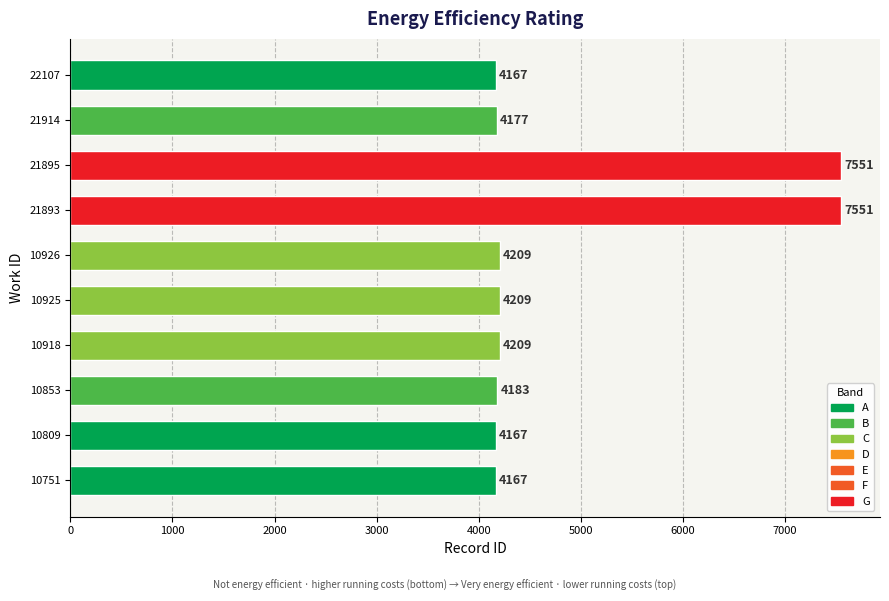

How many data points does each series have?

10